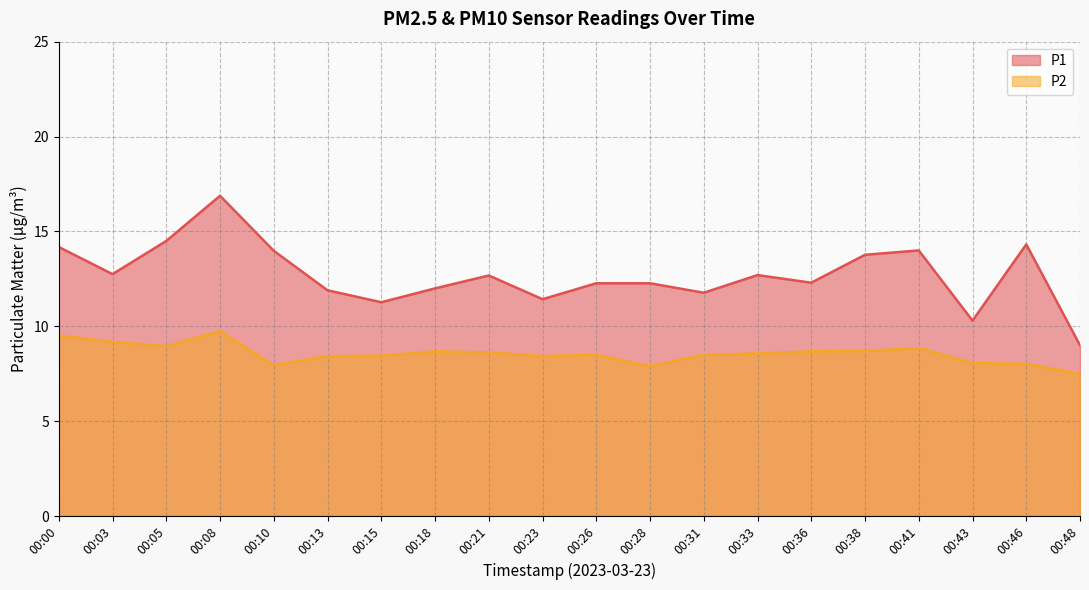

At which label is P1 closest to 12?

00:18